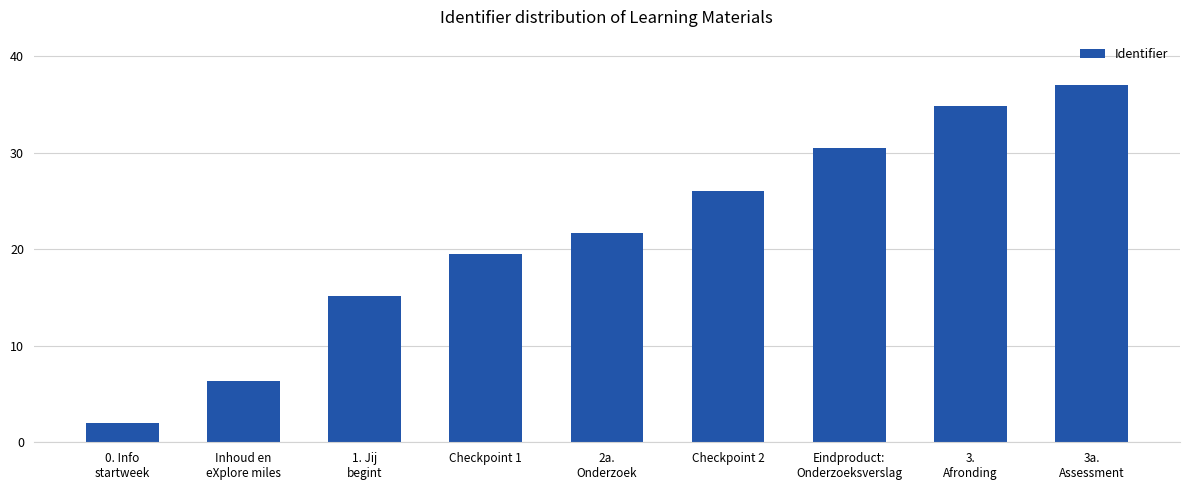

Which label corresponds to the largest value in the chart?

3a.
Assessment